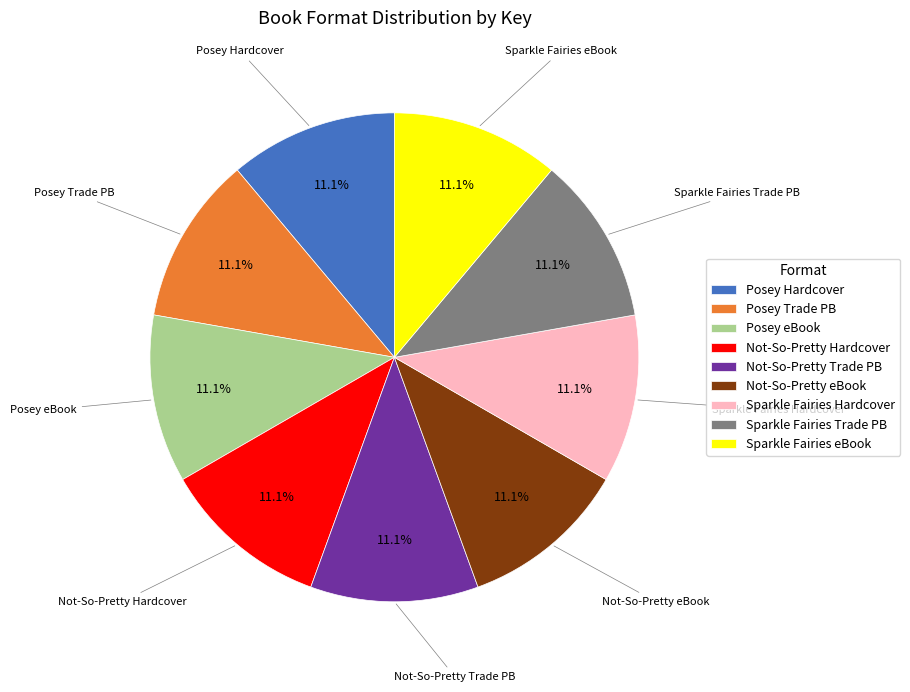

Combined, do Sparkle Fairies Hardcover and Posey eBook account for over 50%?

No